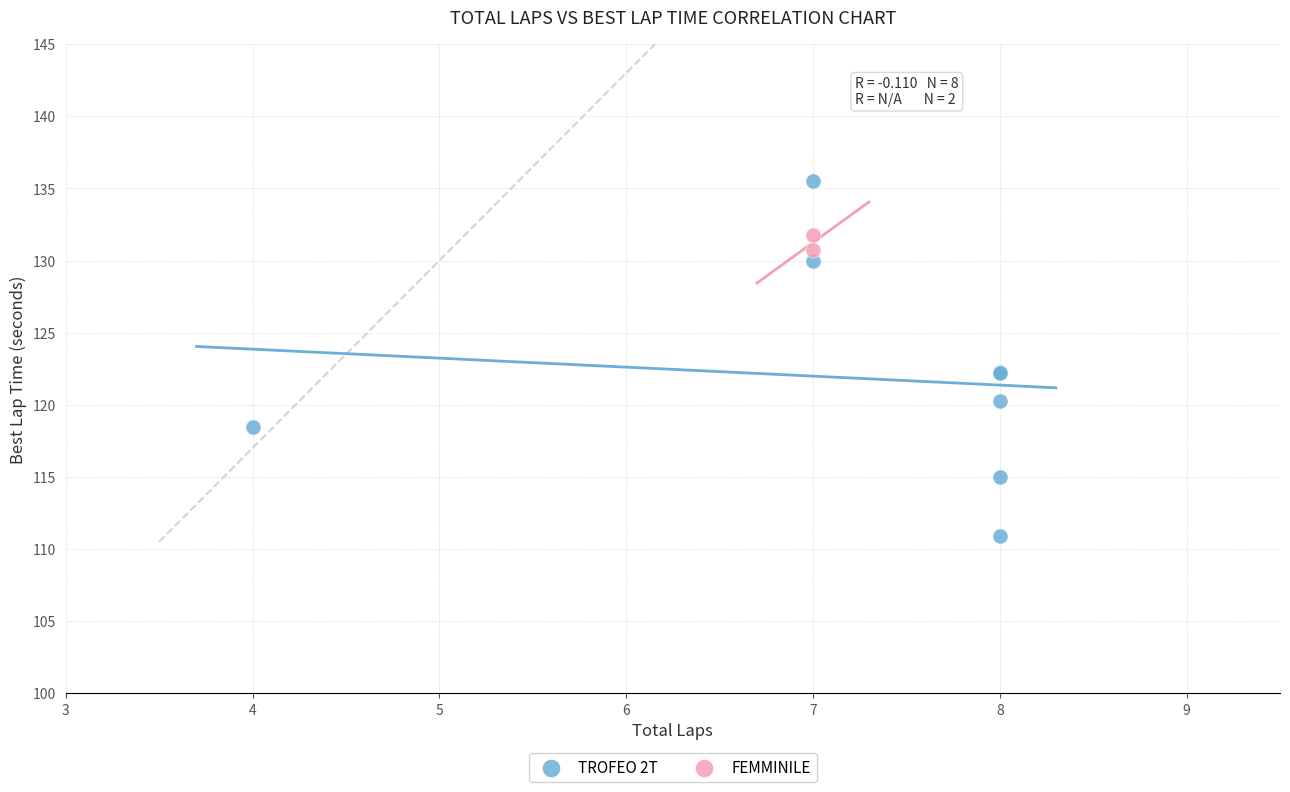

What are all the series names shown in the legend?

TROFEO 2T, FEMMINILE